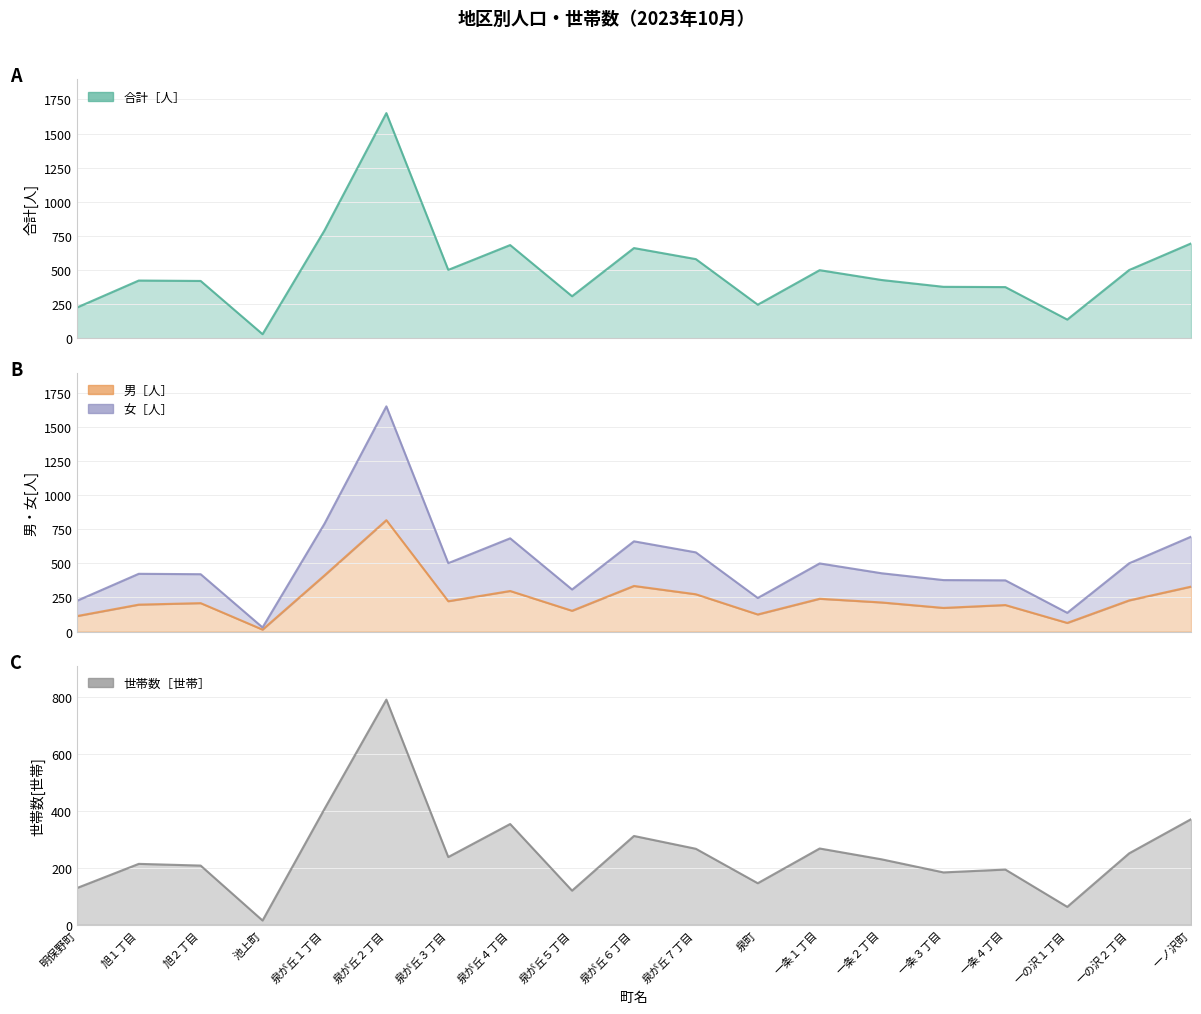

The 女［人］ series shows 580 at 一条２丁目. True or false?

False